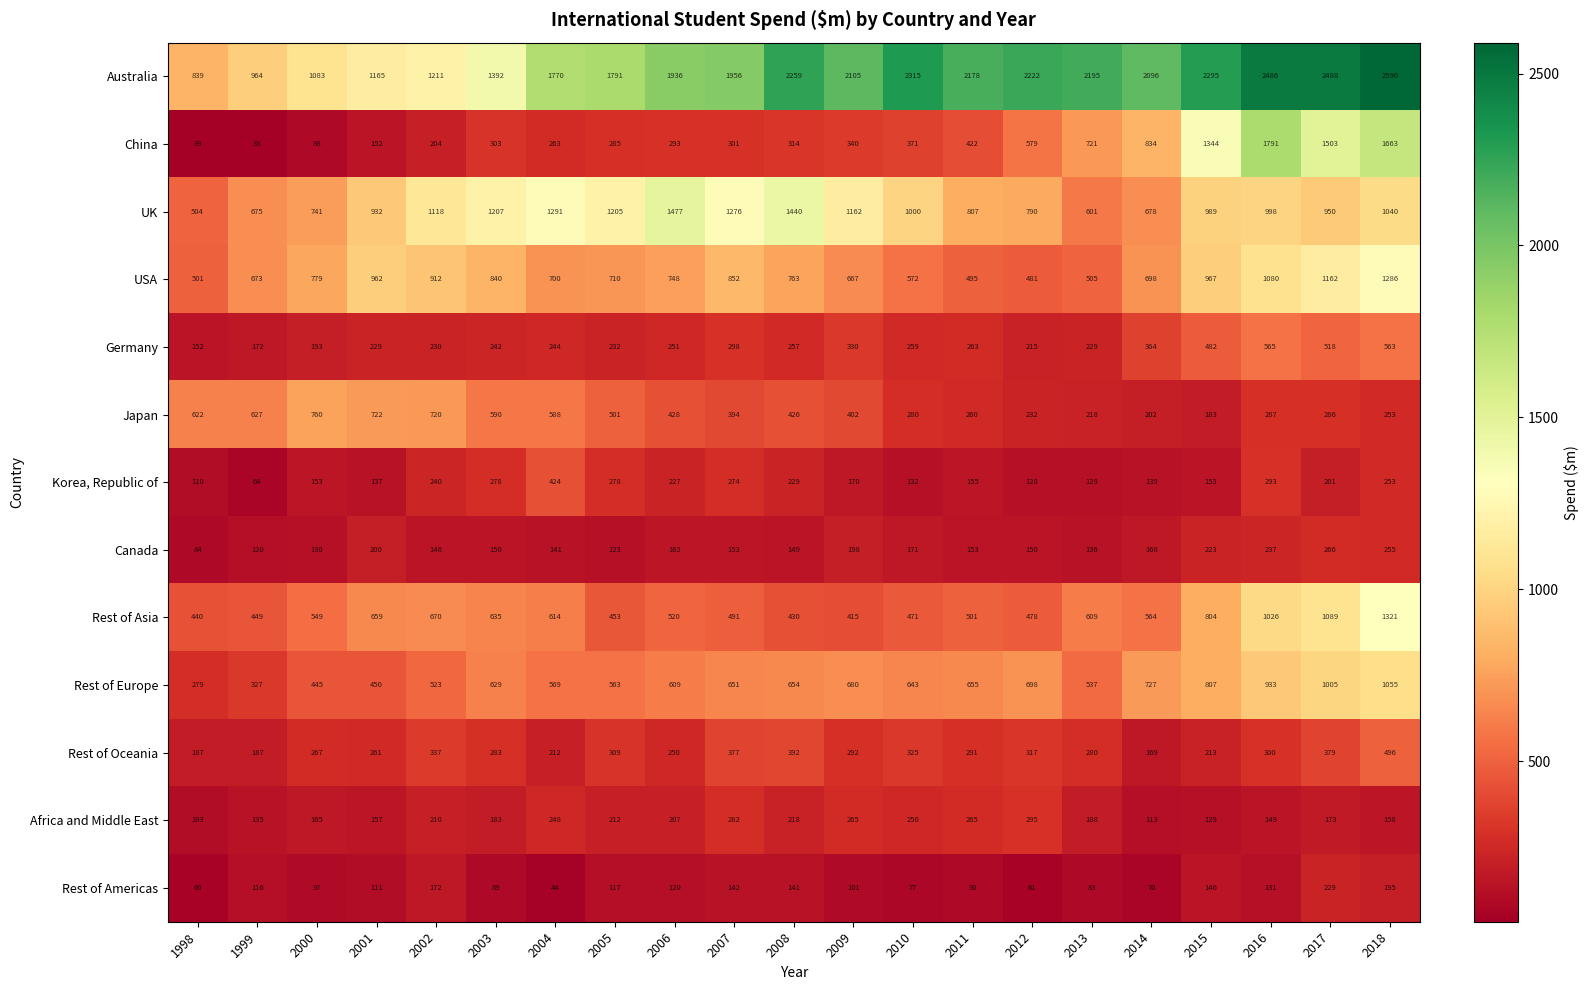

The Germany series shows 48 at 2013. True or false?

False